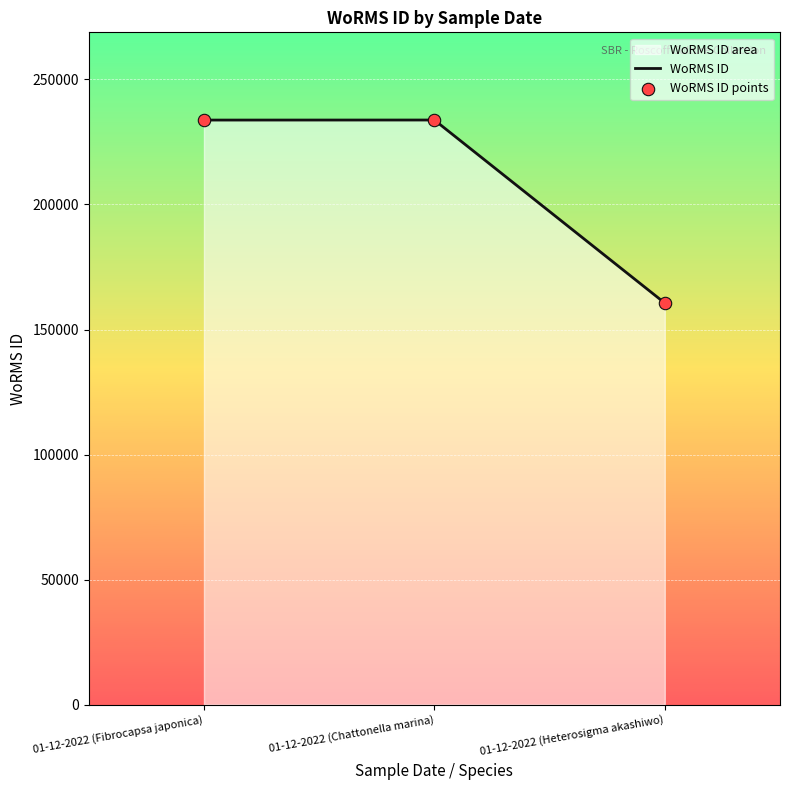

Approximately how many times larger is the value at 01-12-2022 (Fibrocapsa japonica) compared to 01-12-2022 (Heterosigma akashiwo)?

1.5